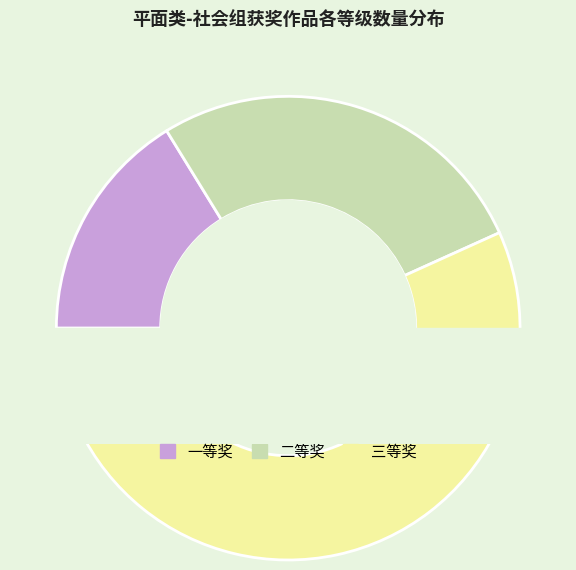

Is 三等奖 the majority of the pie?

Yes